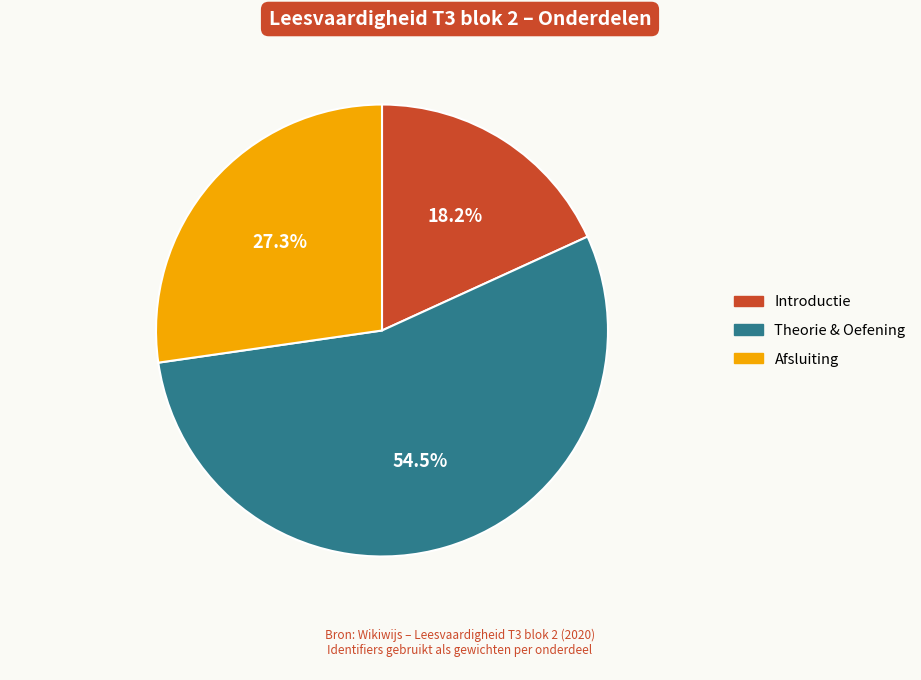

Does any single category account for the majority?

Yes